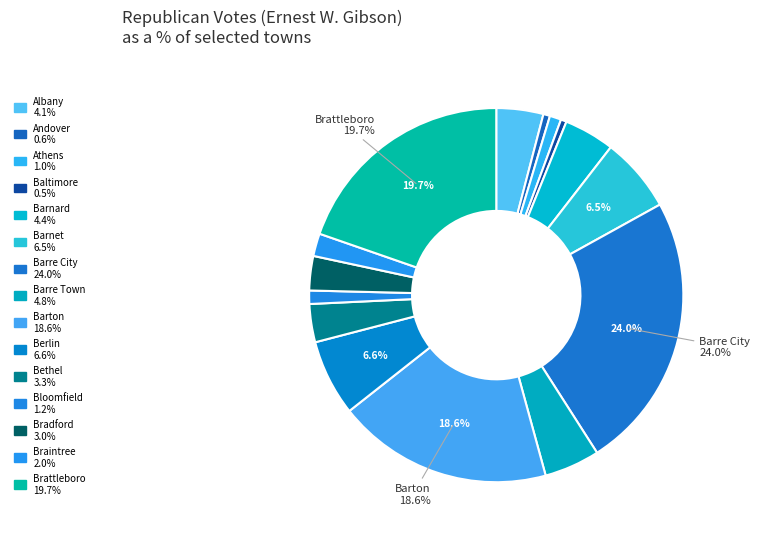

Is it true that Barre City is 14% of the pie?

False